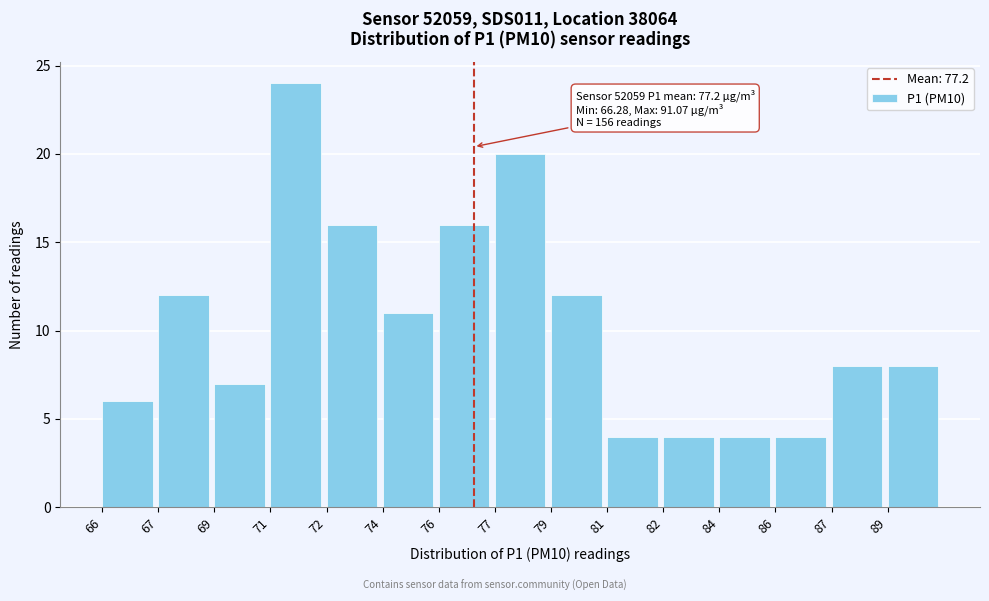

Reading left to right, transcribe all the data shown in this chart.

66=6	67=12	69=7	71=24	72=16	74=11	76=16	77=20	79=12	81=4	82=4	84=4	86=4	87=8	89=8